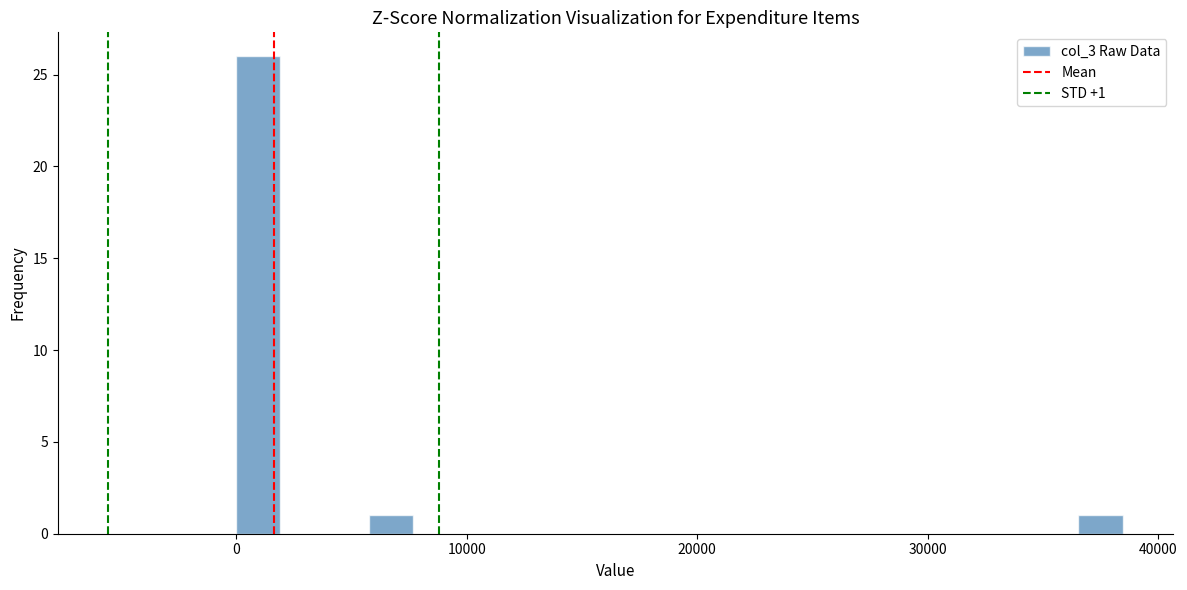

Read against the x-axis, roughly where is the centre of the tallest bar?

1000